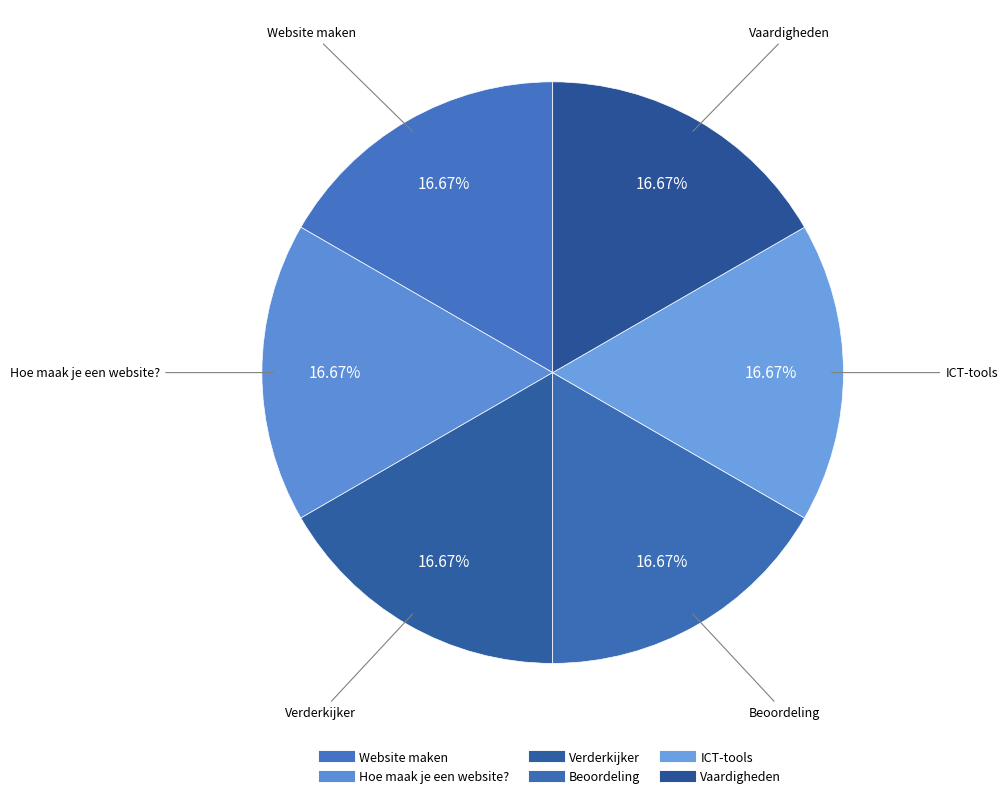

To the nearest percent, what is the combined percentage of ICT-tools and Beoordeling?

33%